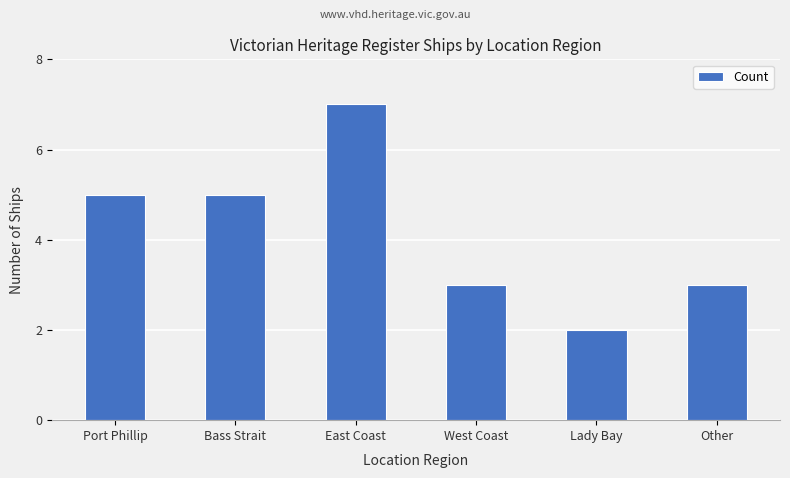

What is the difference between the maximum and minimum values?

5